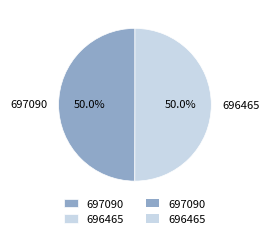

What is the ratio of the value at 696465 to the value at 697090?

1.0